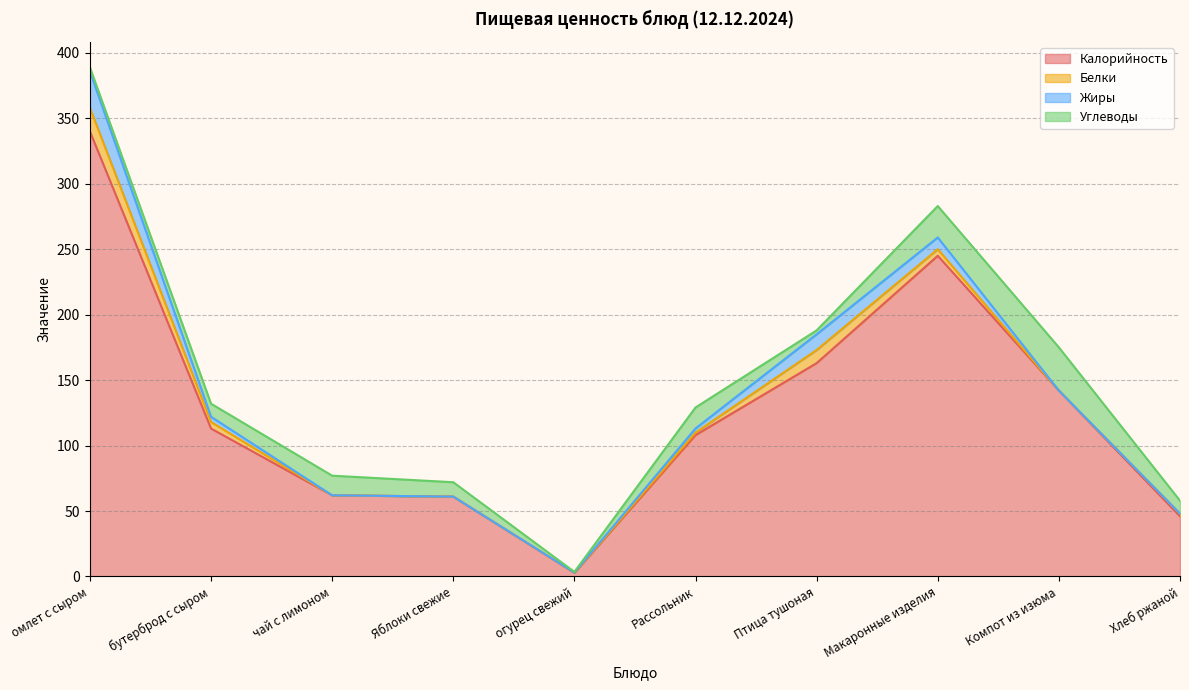

At which category does Калорийность reach its first local peak?

Макаронные изделия